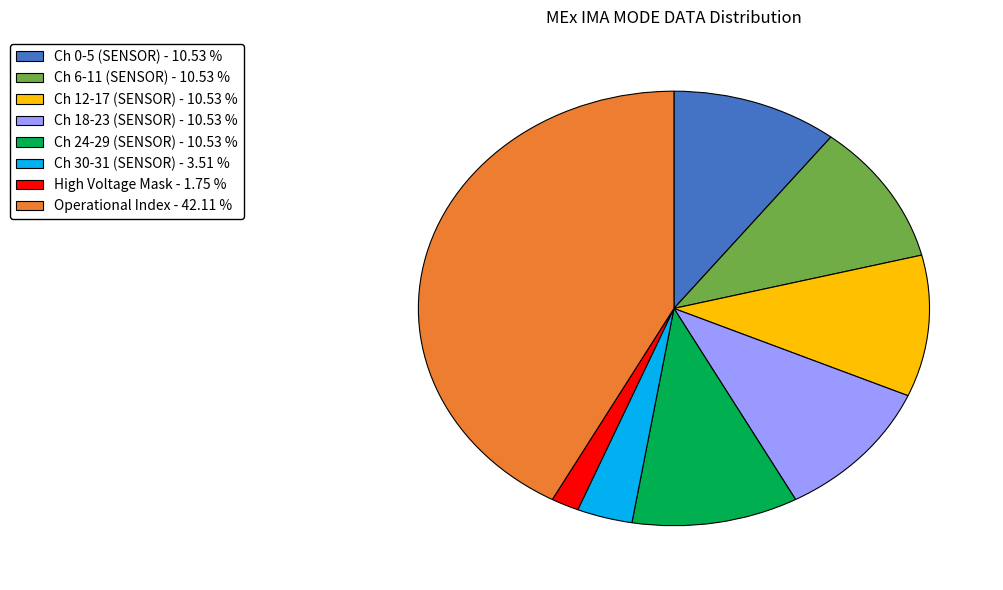

Is there any slice that represents more than half of the pie?

No